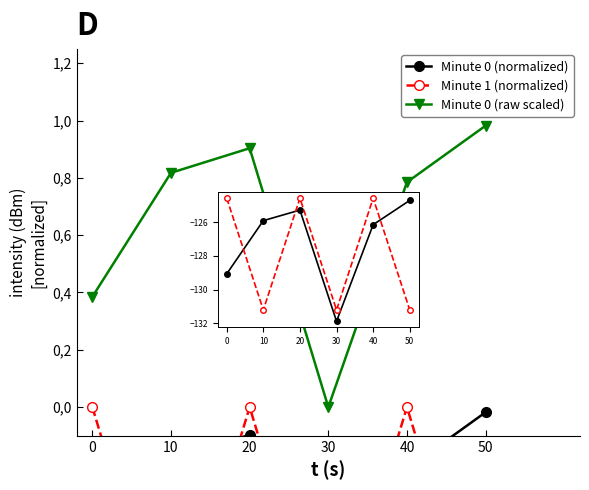

Which series has the largest range (max minus min)?

Minute 0 (normalized)